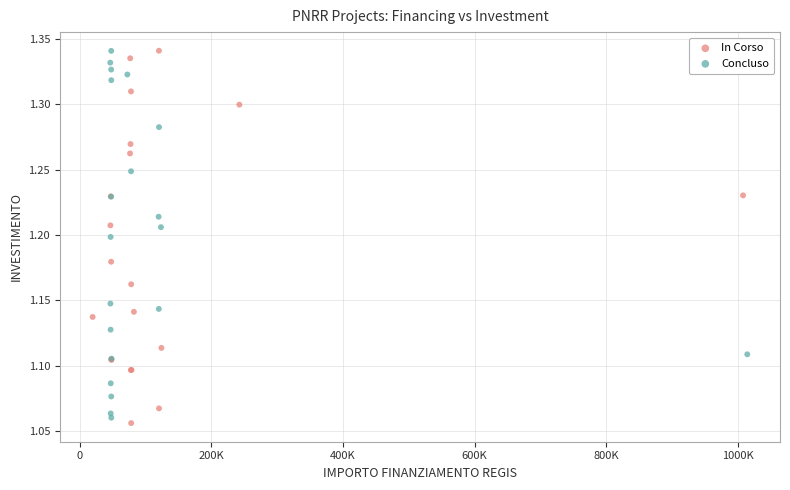

Which series has the widest spread of Y values?

In Corso